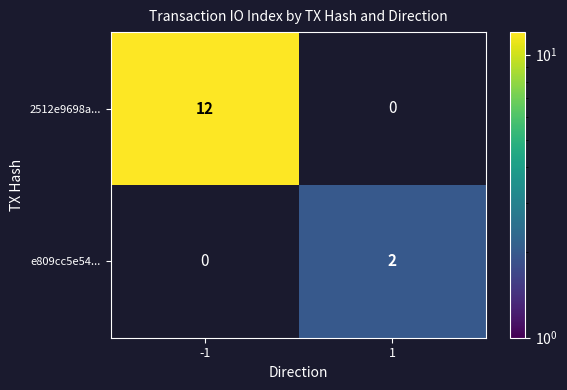

Is it true that e809cc5e54... equals 2 at 1?

True